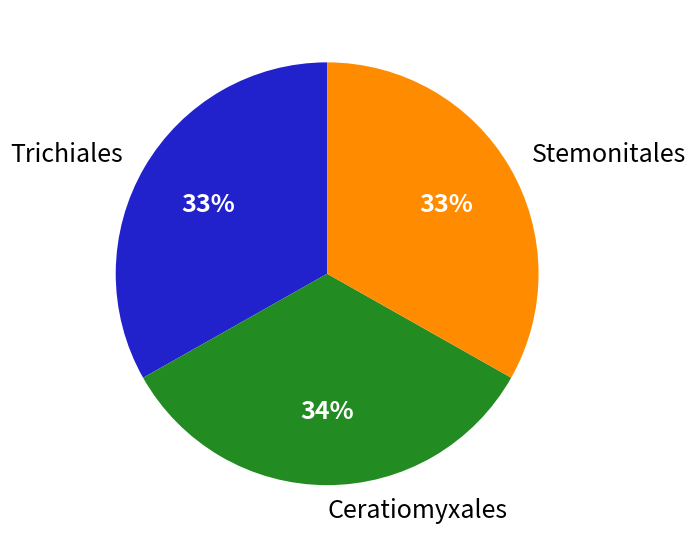

What percentage is the Trichiales slice, to the nearest percent?

33%